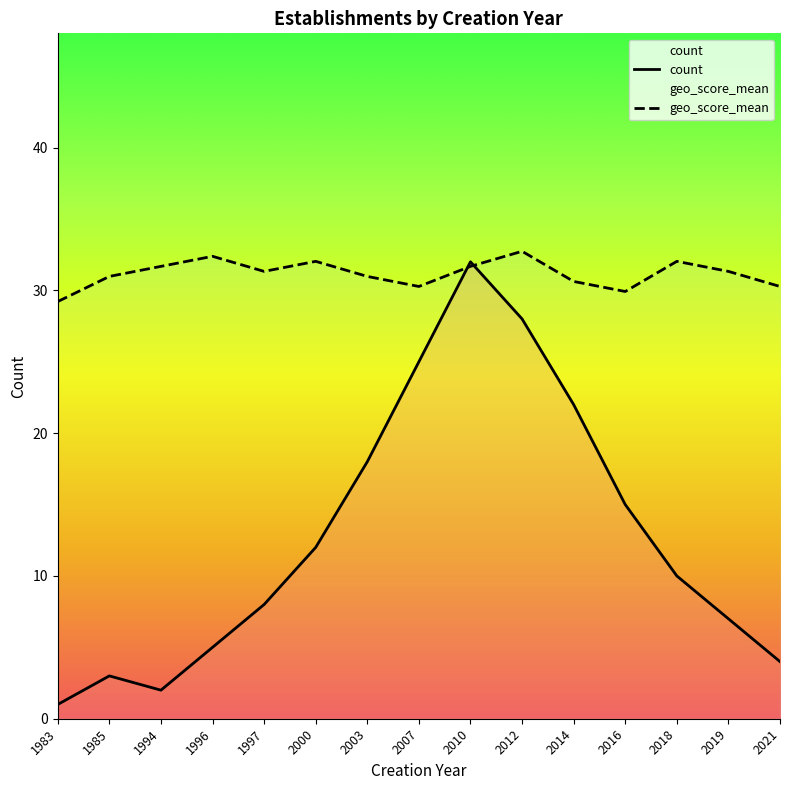

True or false: count and geo_score_mean intersect in this chart.

True